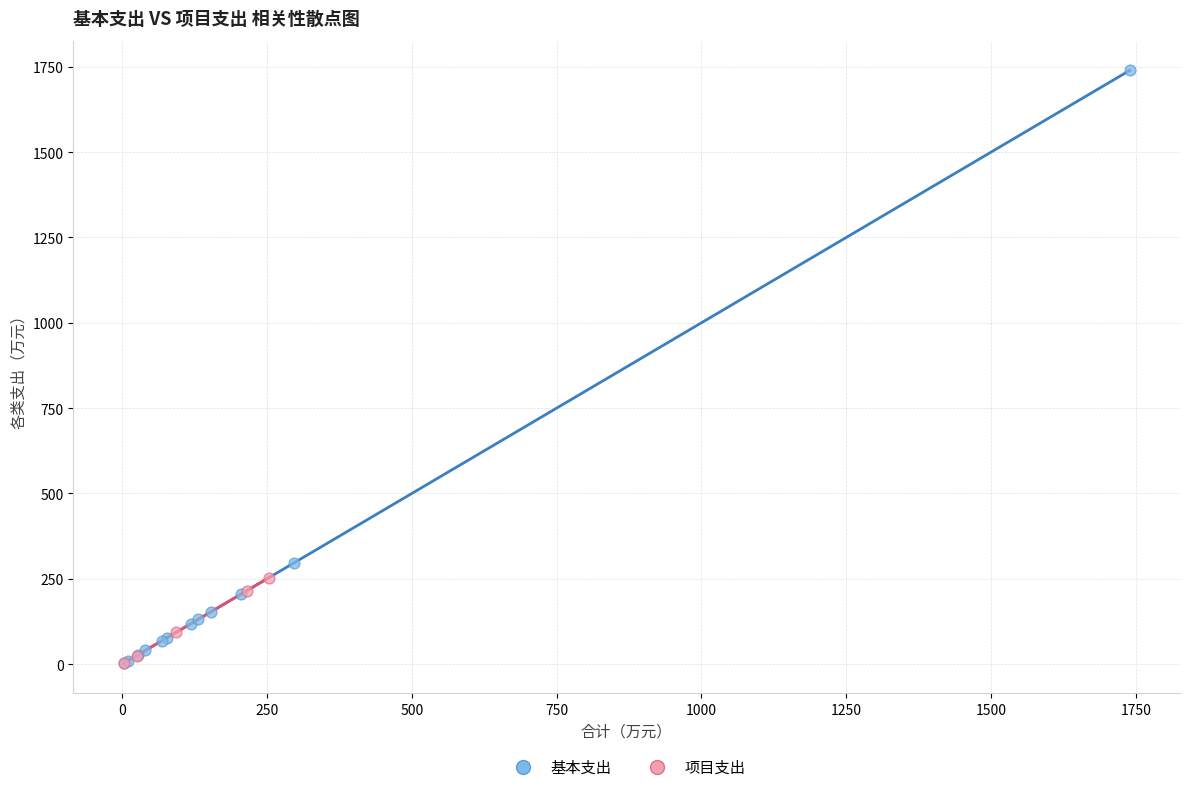

Which series has the largest Y range (max minus min)?

基本支出